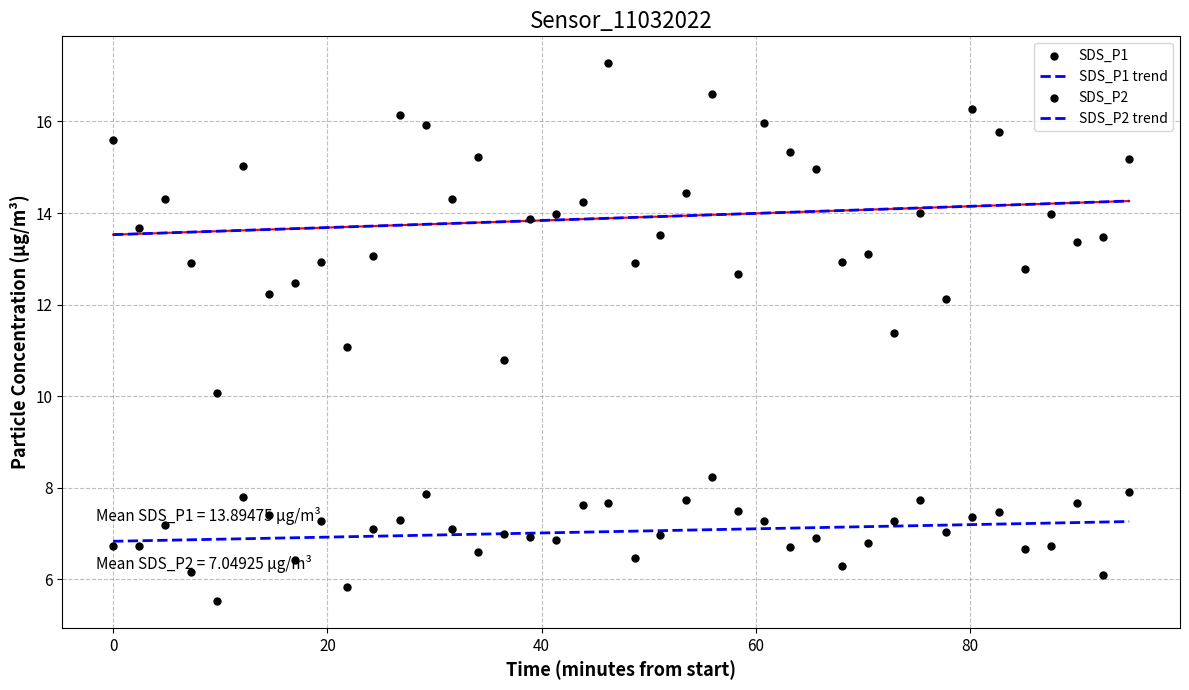

Which series contains the highest Y value?

SDS_P1